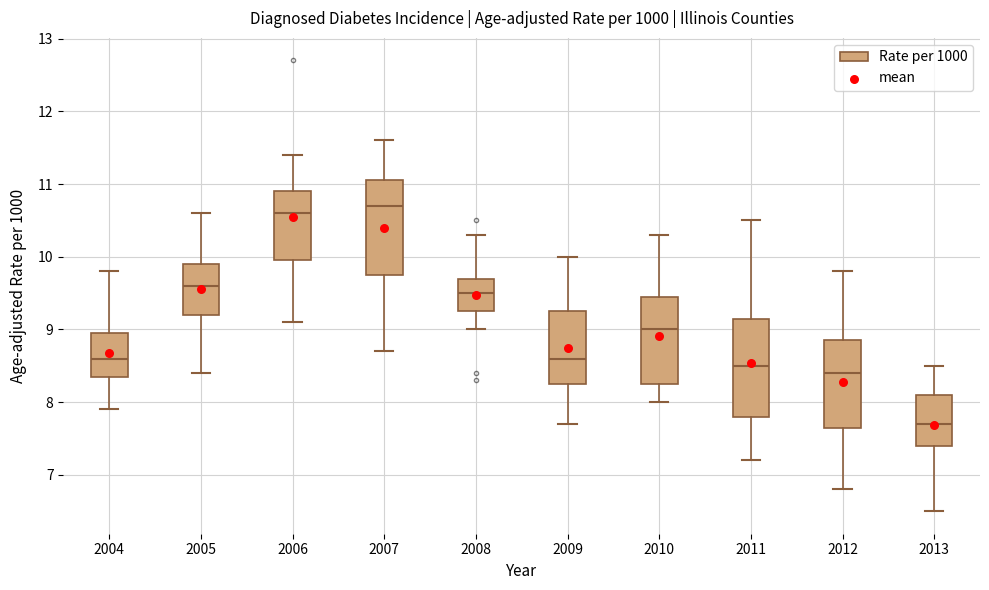

Where is the lower edge of the box at x = 2010 on the y-axis? The values are not printed on the chart, so give them approximately, as read against the axis.

8.3